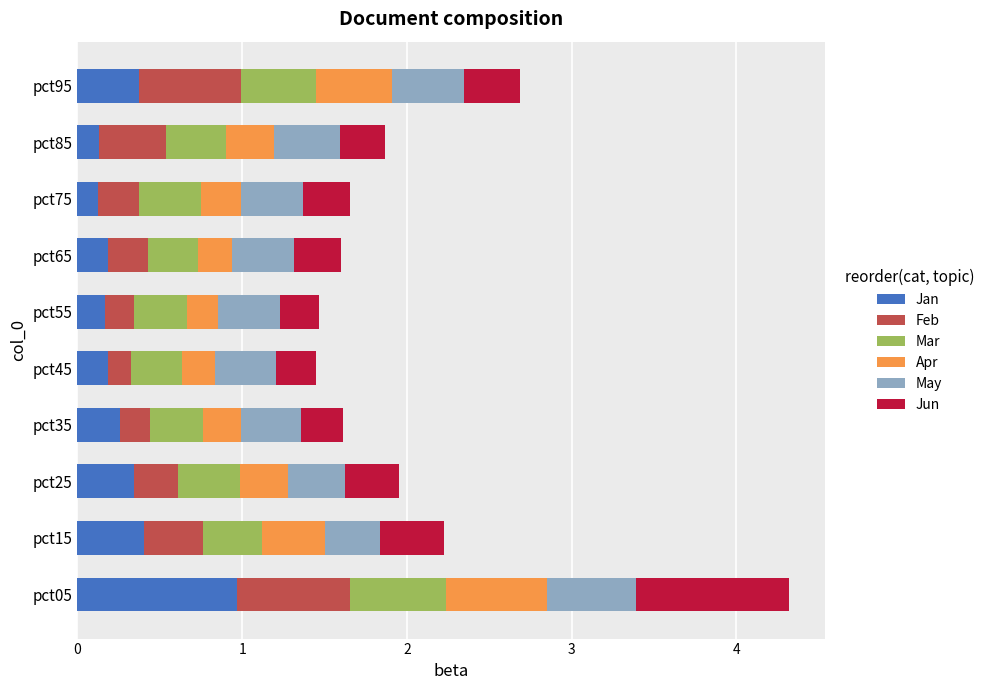

What is the total value across all series at pct95?

2.7